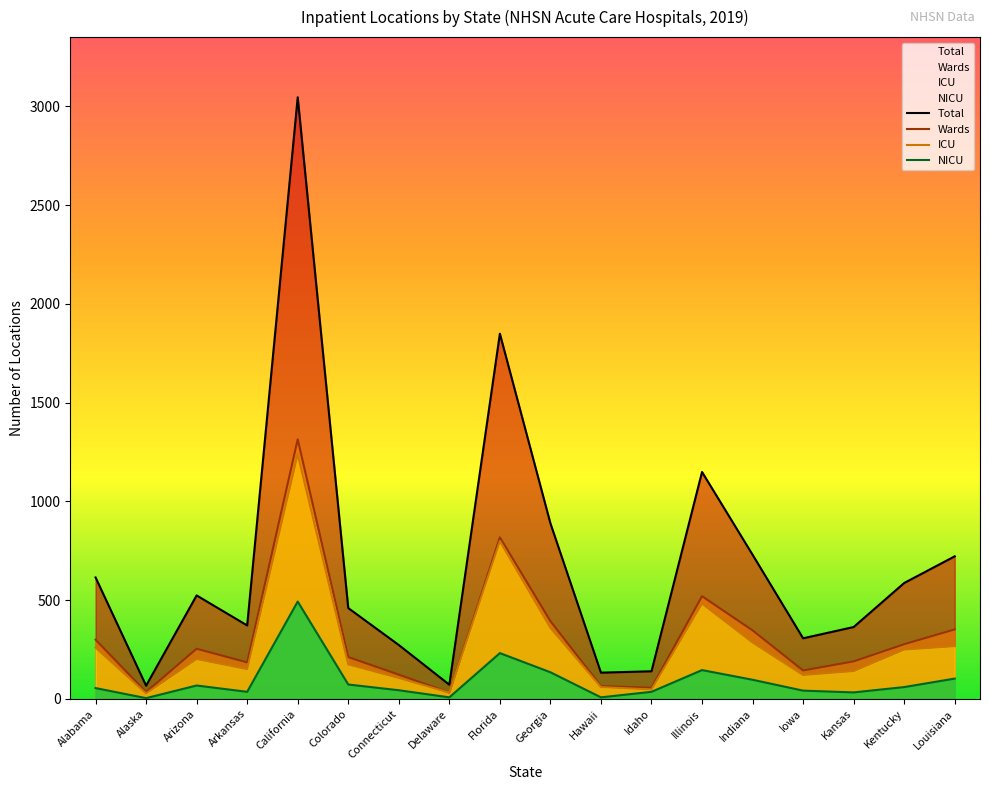

Which series has the largest total across all categories?

Total